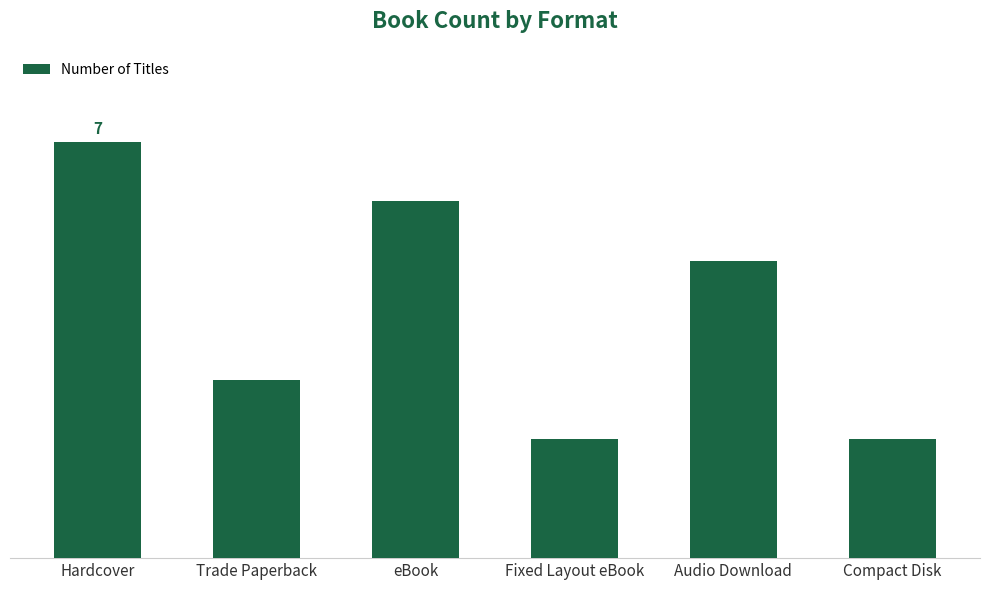

Which label corresponds to the smallest value in the chart?

Fixed Layout eBook